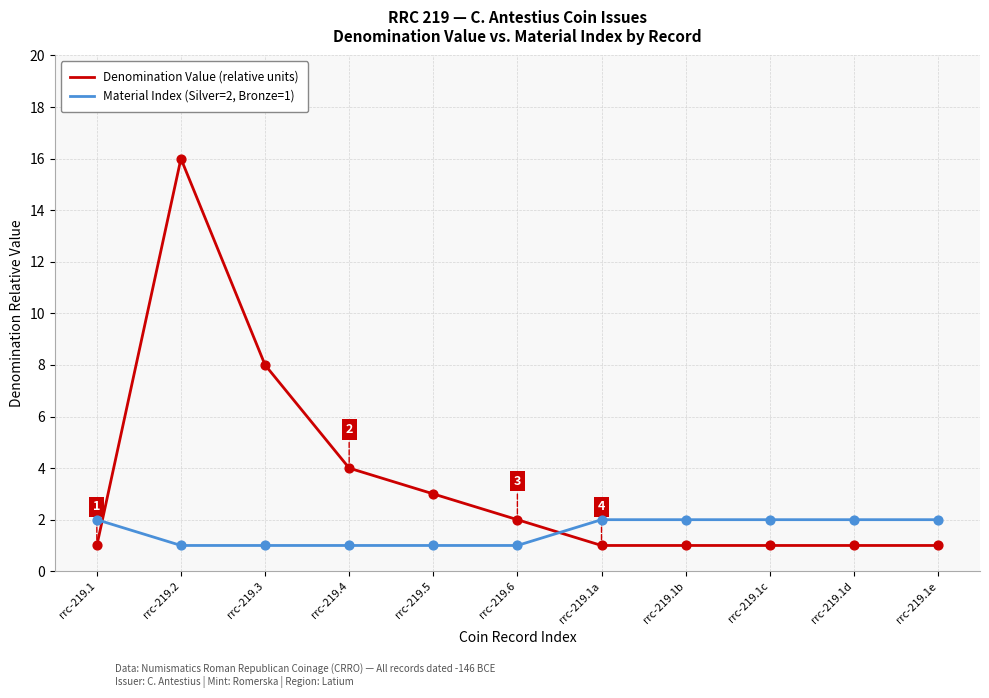

Is the value of Denomination Value (relative units) at rrc-219.3 greater than the value of Material Index (Silver=2, Bronze=1) at rrc-219.5?

Yes